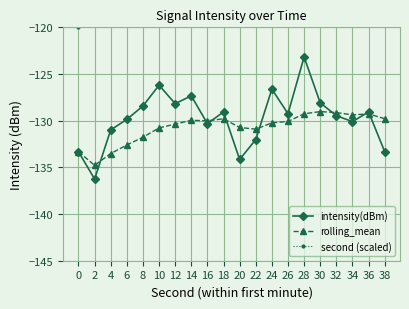

What is the value of the intensity(dBm) point at the 2nd from the left?

-136.3